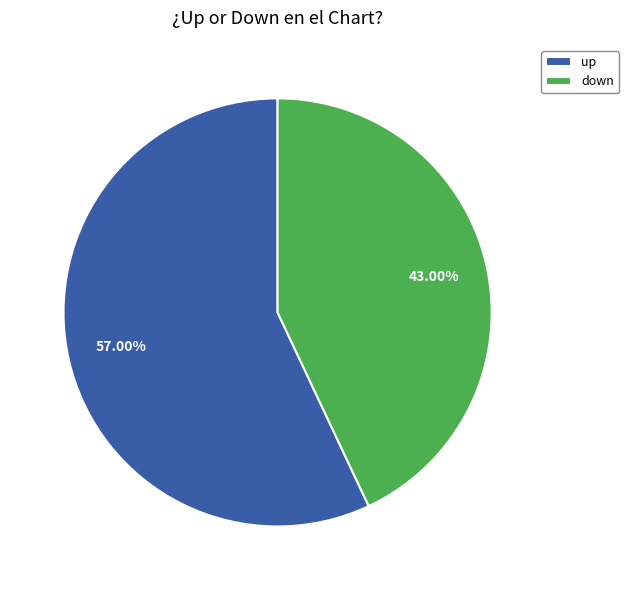

What percentage is the up slice, to the nearest percent?

57%